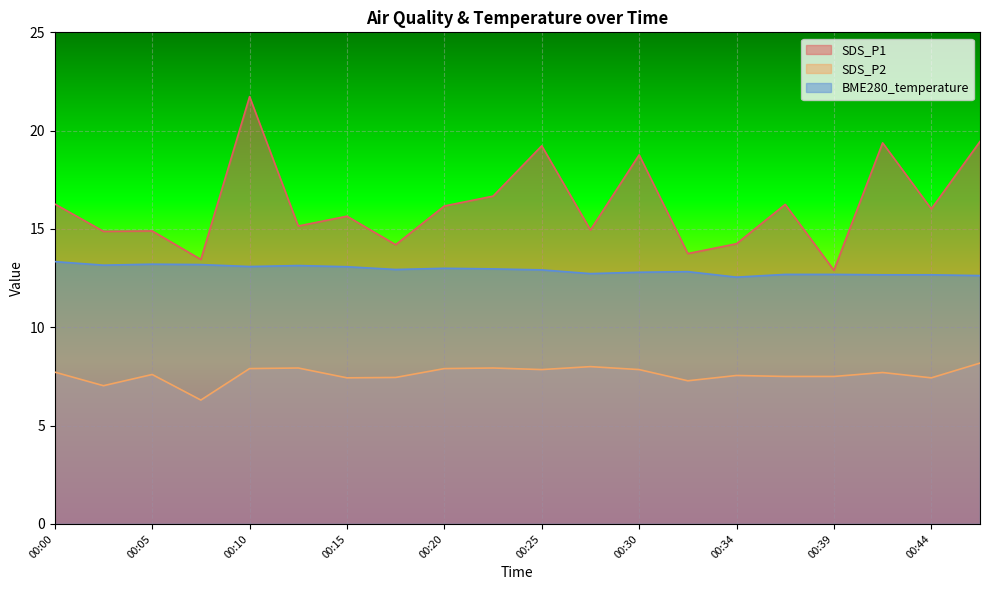

Which series has the largest total across all categories?

SDS_P1